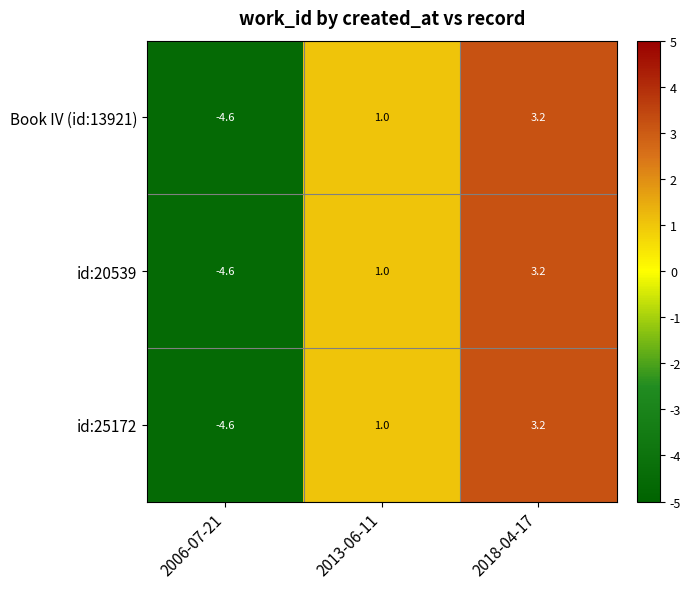

Rank the categories by Book IV (id:13921) value from lowest to highest.

2006-07-21, 2013-06-11, 2018-04-17